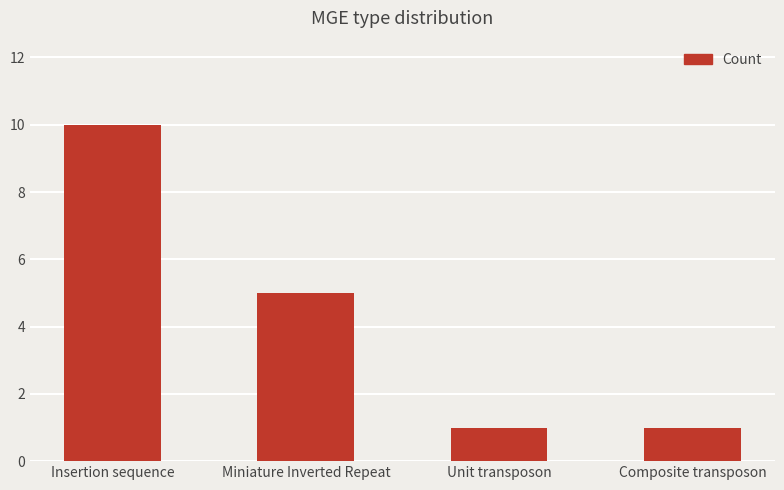

What is the approximate value at Miniature Inverted Repeat?

5